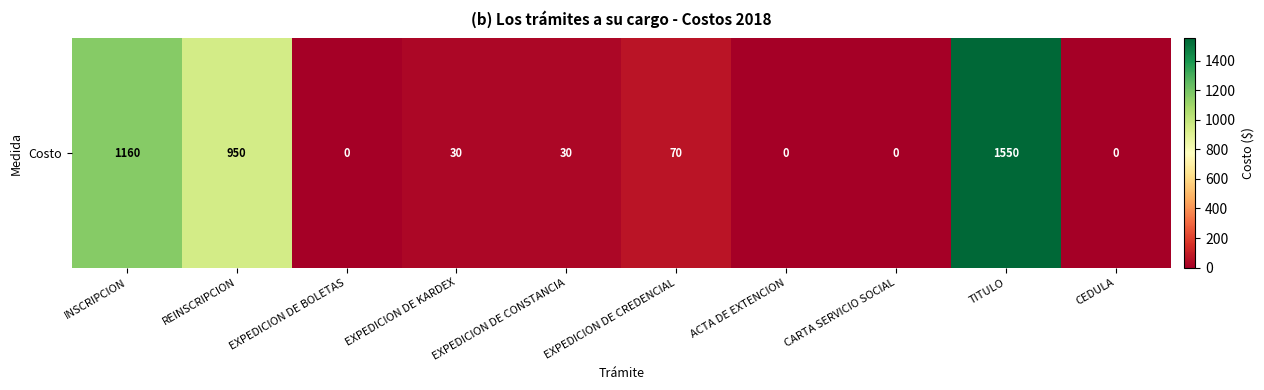

What is the ratio of the value at EXPEDICION DE CREDENCIAL to the value at REINSCRIPCION?

0.1